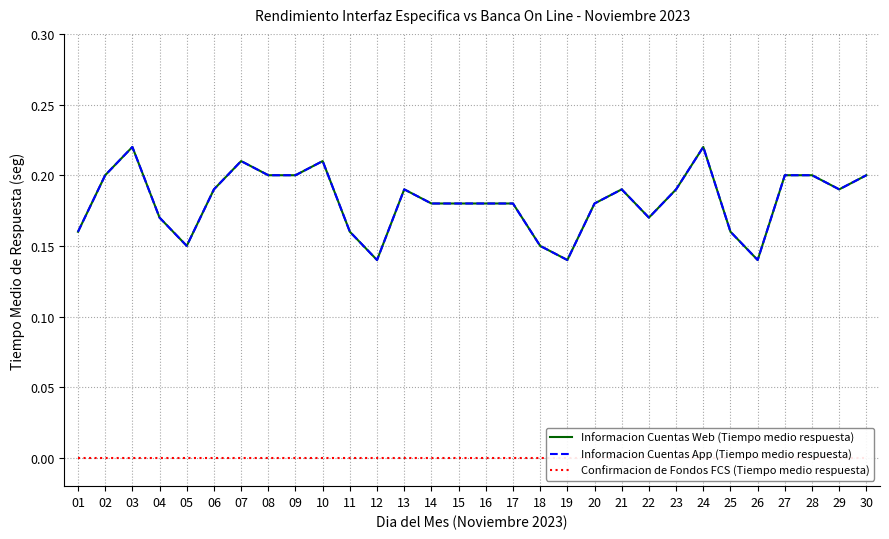

Count the number of data series in this chart.

3